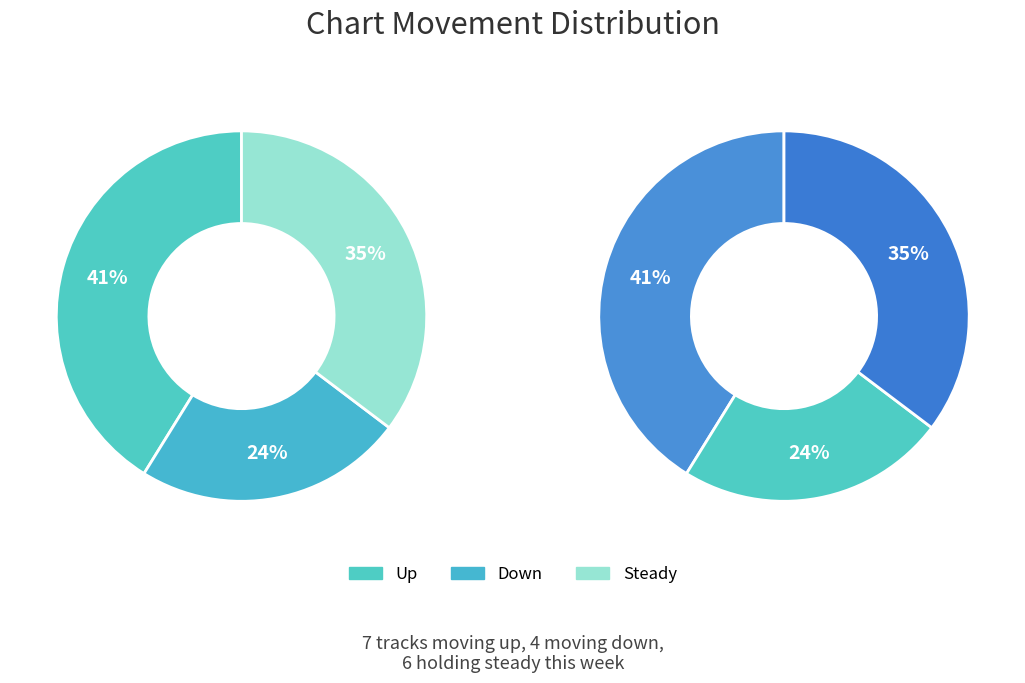

True or false: - accounts for 35% of the total.

True